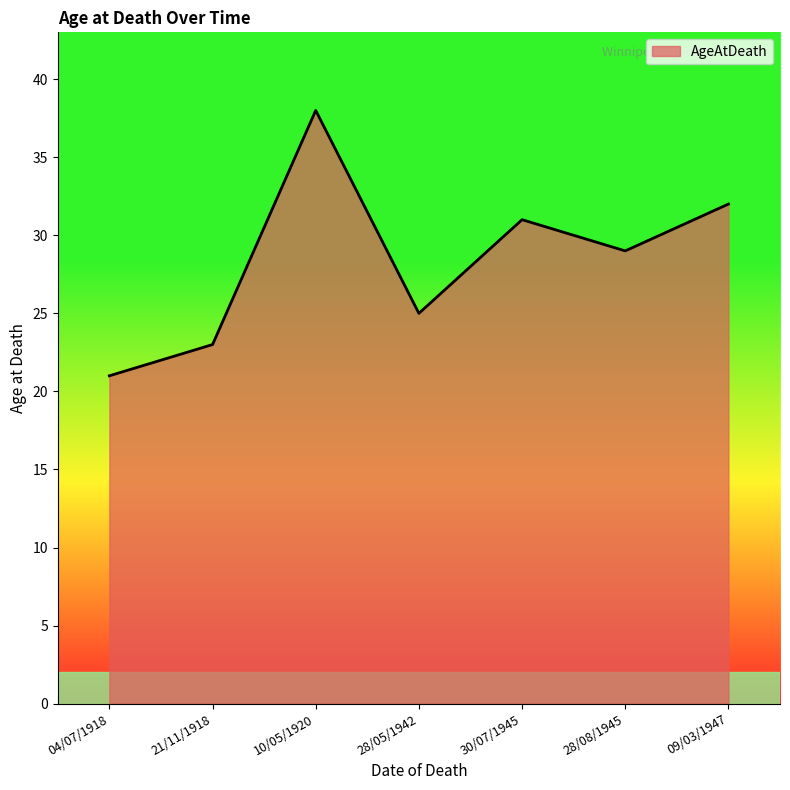

Which category has the lowest value across all series?

04/07/1918